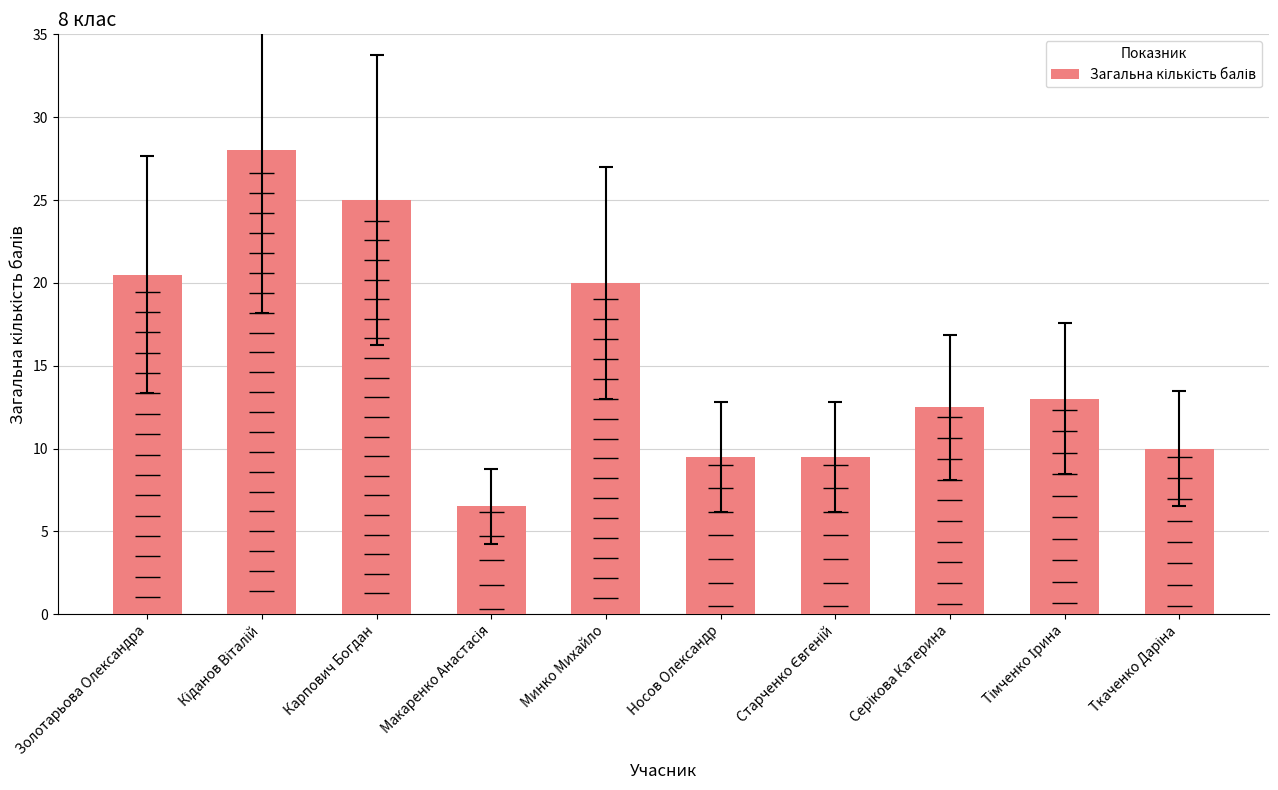

What is the sum of the values at Серікова Катерина and Минко Михайло?

32.5